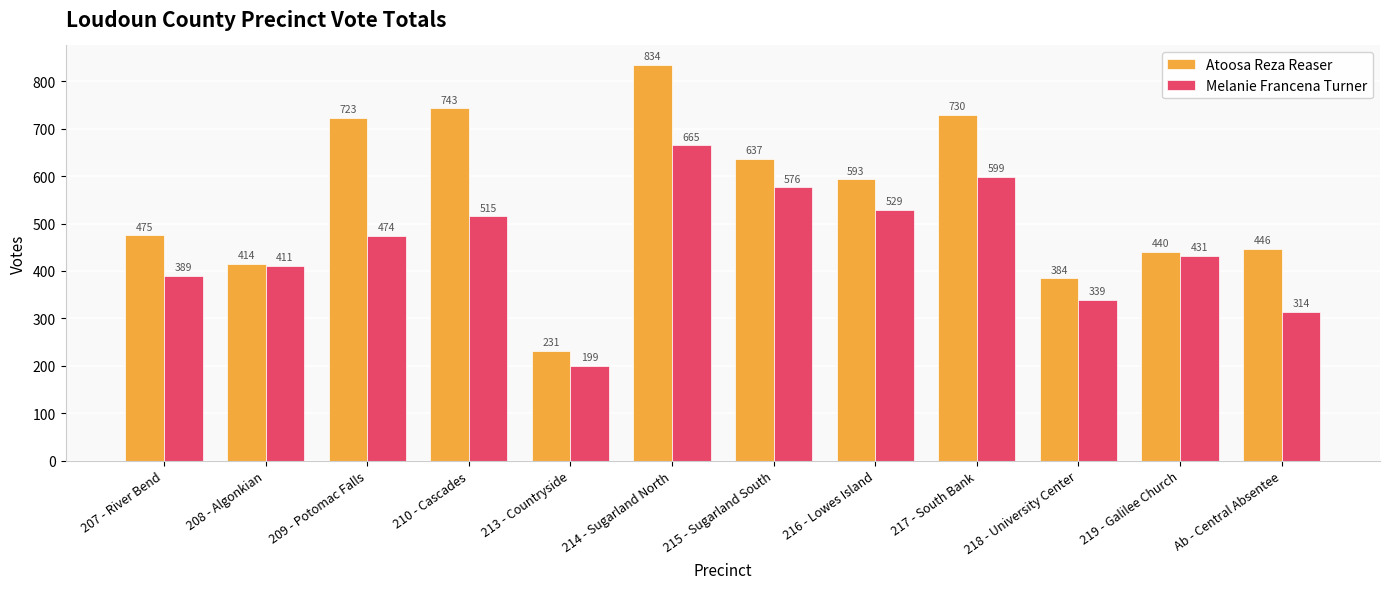

What is the label of the 4th bar from the right?

217 - South Bank